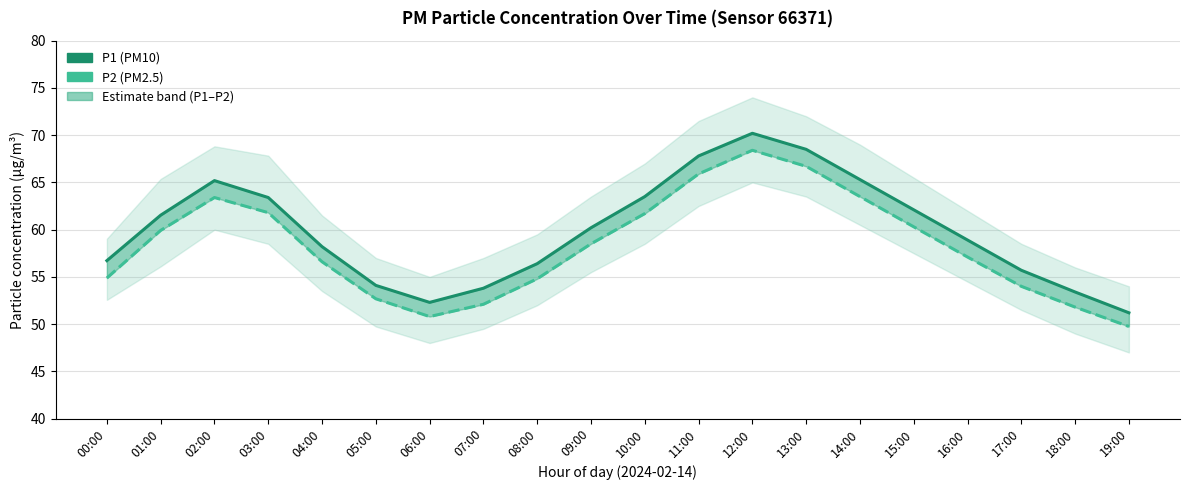

Which series has the largest total across all categories?

P1 (PM10)